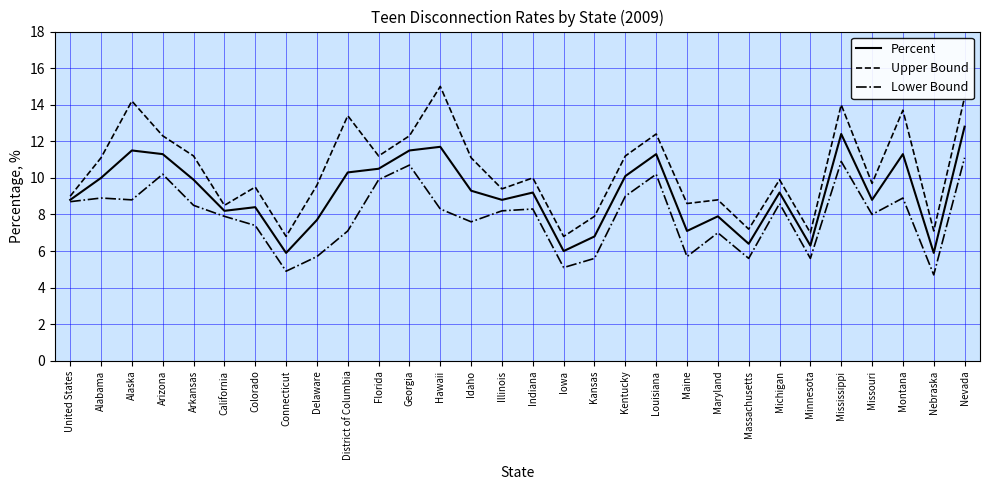

What position from the right is Maine?

10